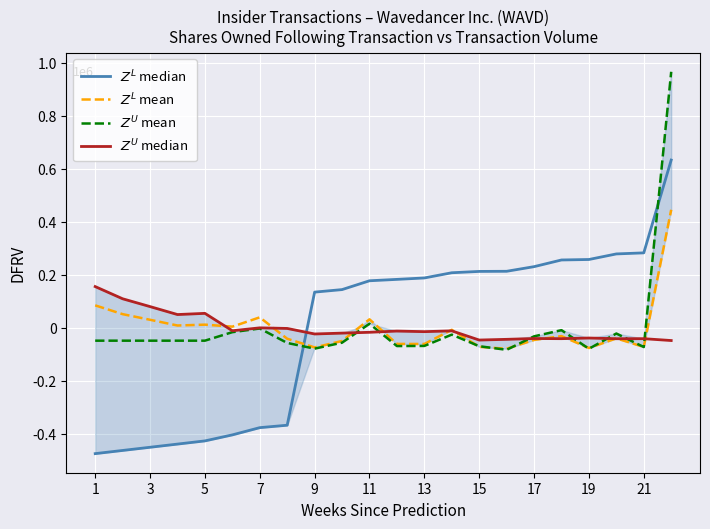

How many times do $Z^U$ mean and $Z^L$ mean cross each other?

7